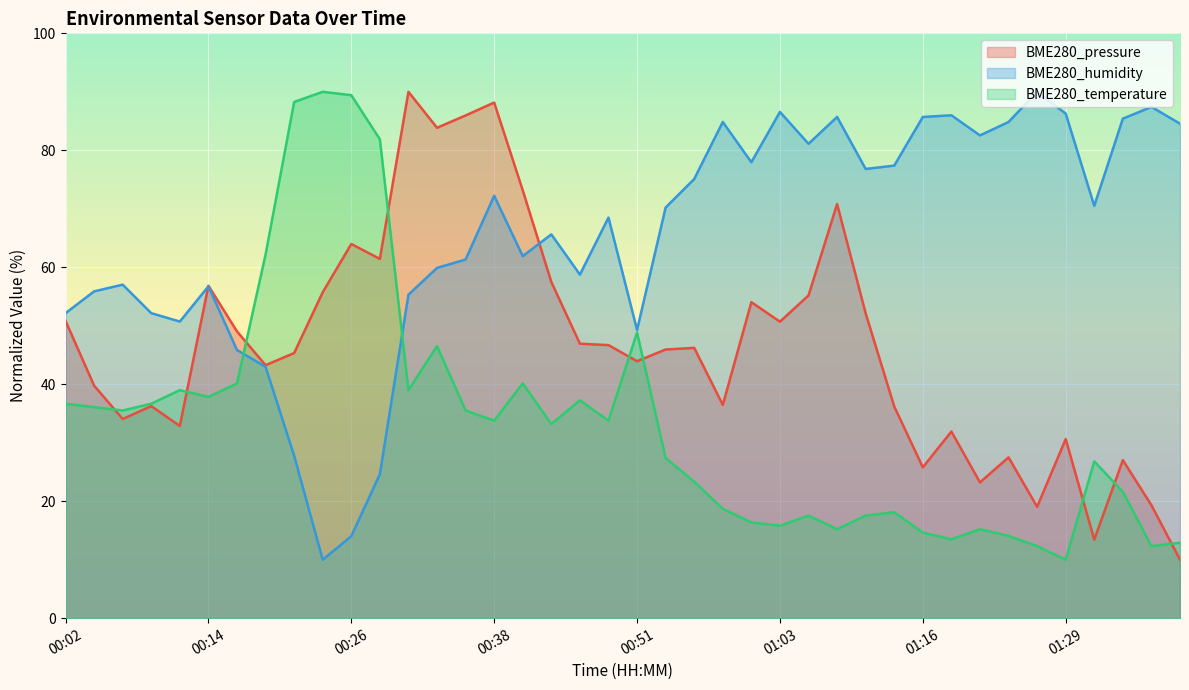

Rank the series at 00:56 from lowest to highest value.

BME280_temperature, BME280_pressure, BME280_humidity